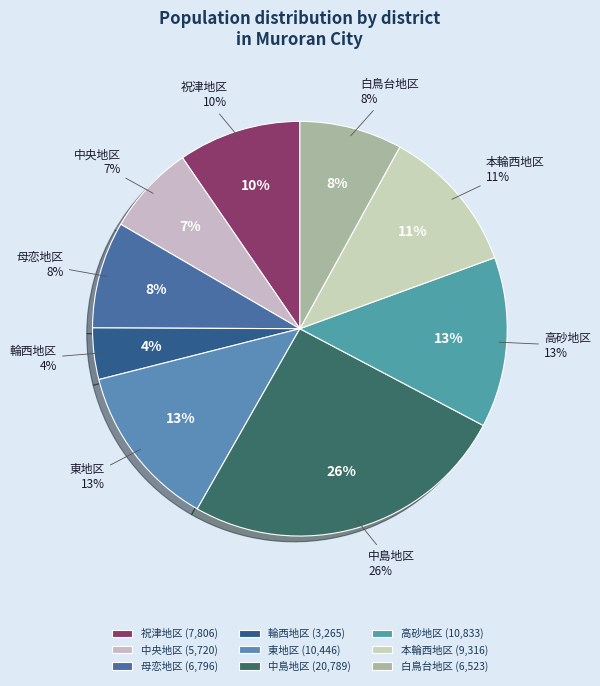

Does any single category account for the majority?

No